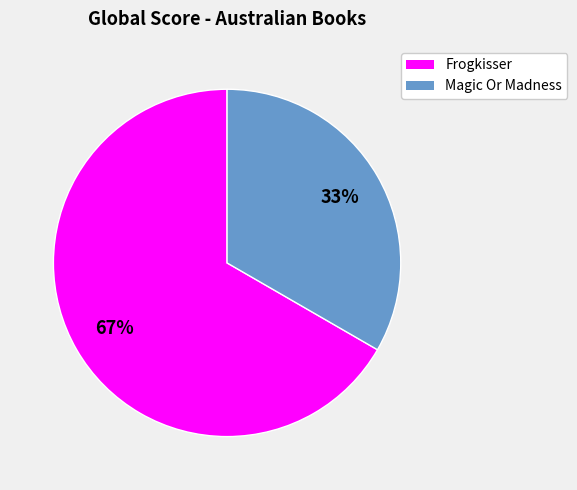

Between Magic Or Madness and Frogkisser, which is larger?

Frogkisser